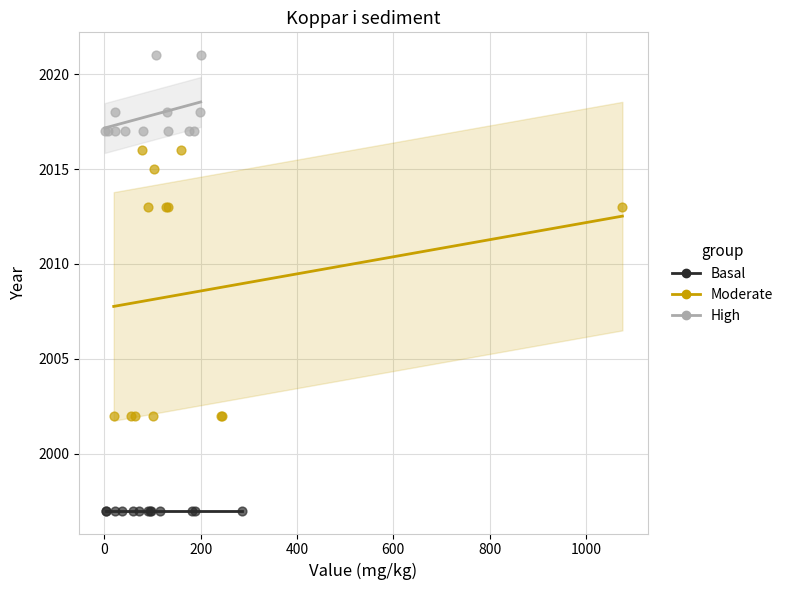

Which series contains the highest Y value?

High